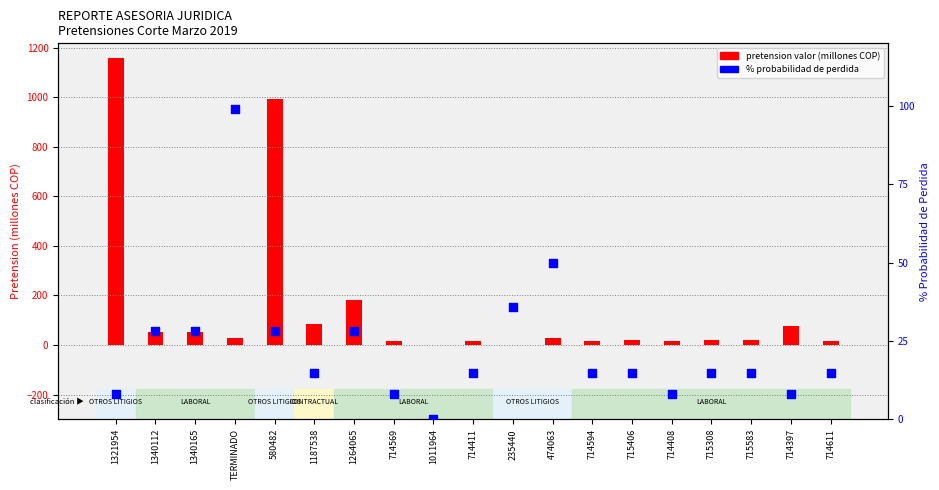

Which series has the largest total across all categories?

pretension valor (millones COP)